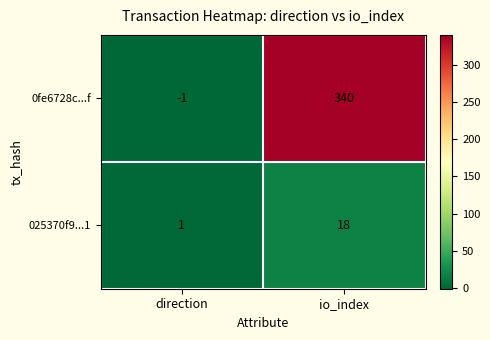

At io_index, list the series in order from smallest to largest.

025370f9...1, 0fe6728c...f